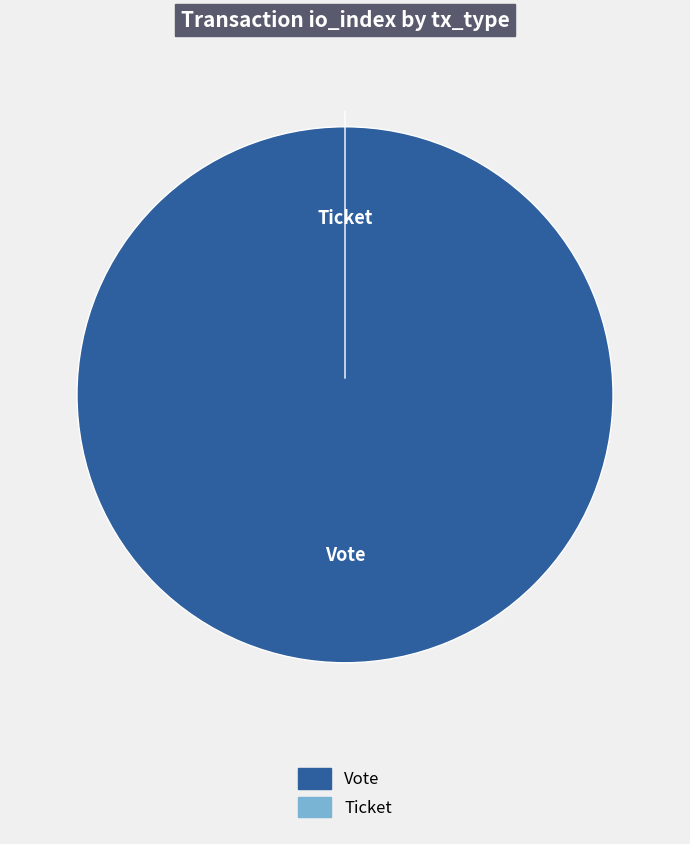

To the nearest percent, what is the combined percentage of Vote and Ticket?

100%